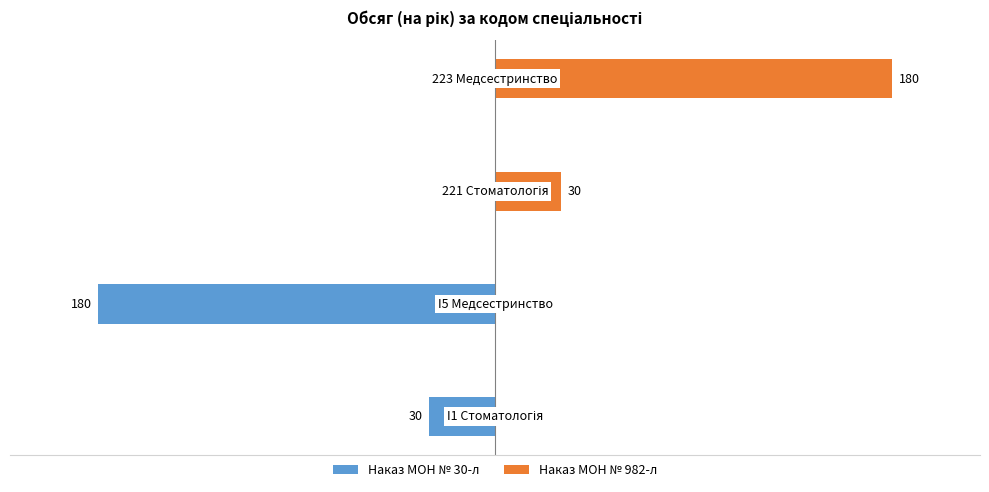

What is the value of the Наказ № 982-л (221, 223) bar at the 4th from the left?

180